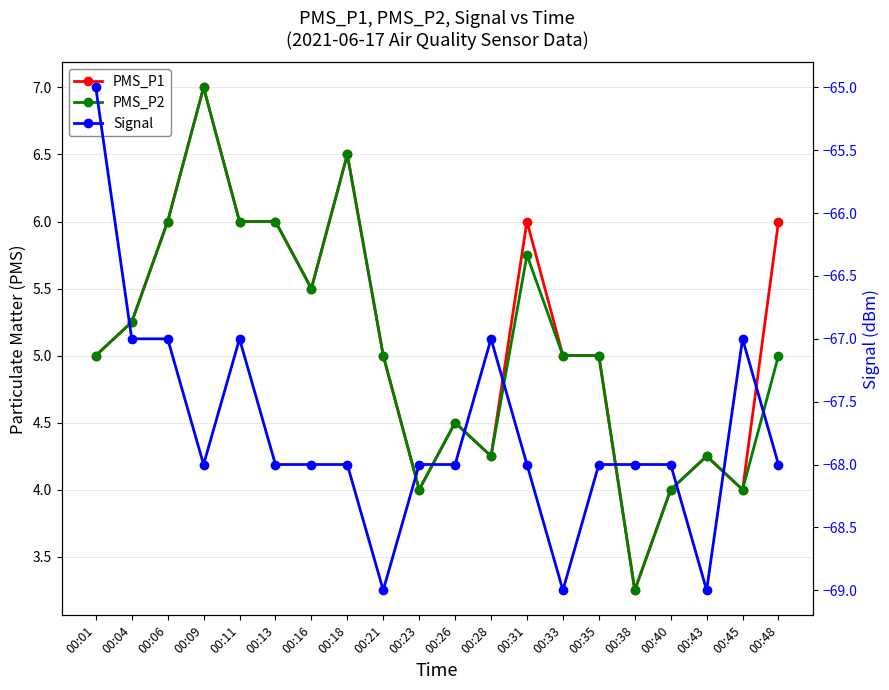

Does the chart have visible grid lines?

Yes